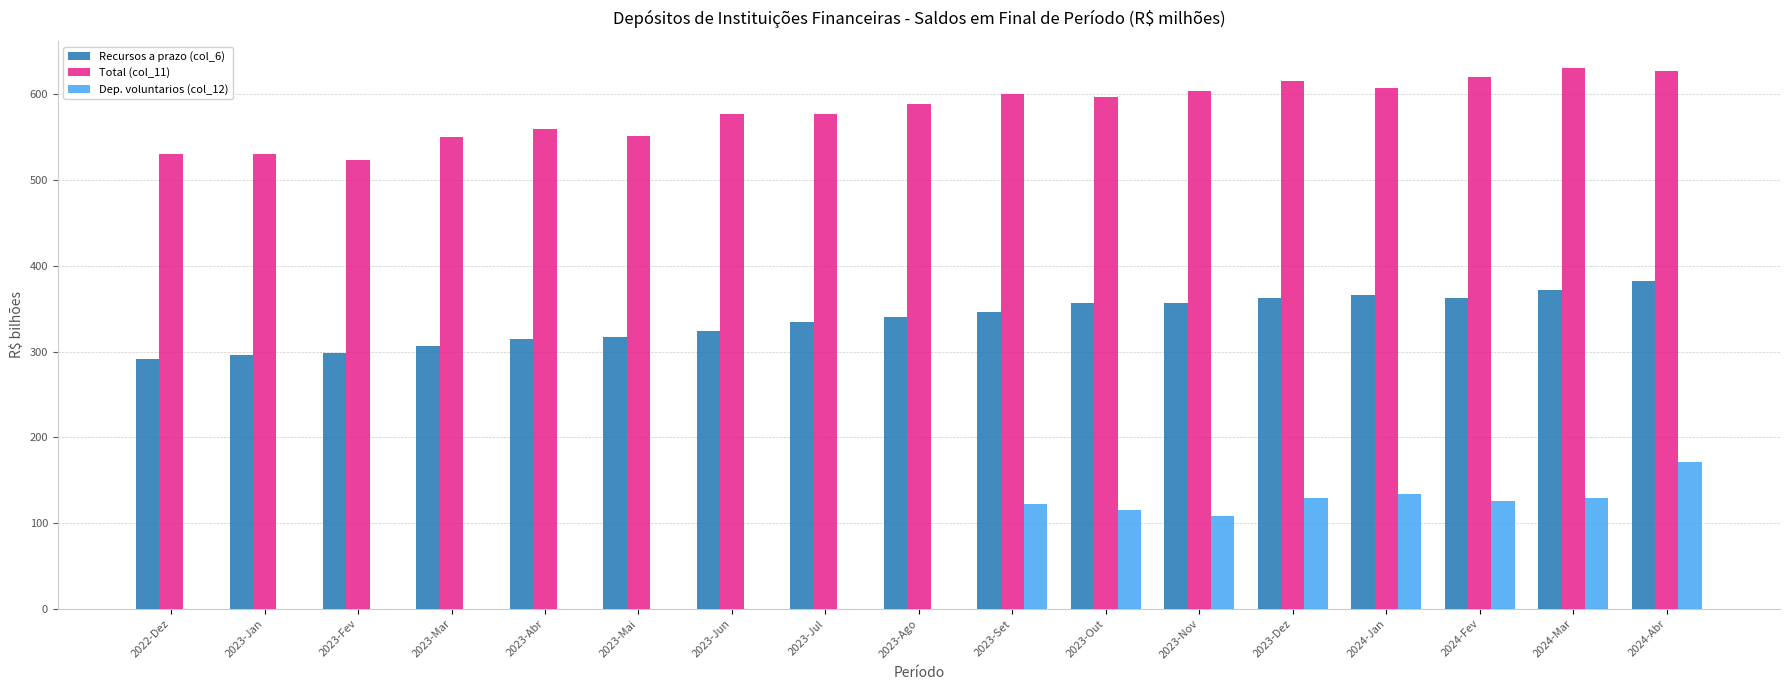

What is the sum of all Dep. voluntarios (col_12) values?

1036.2